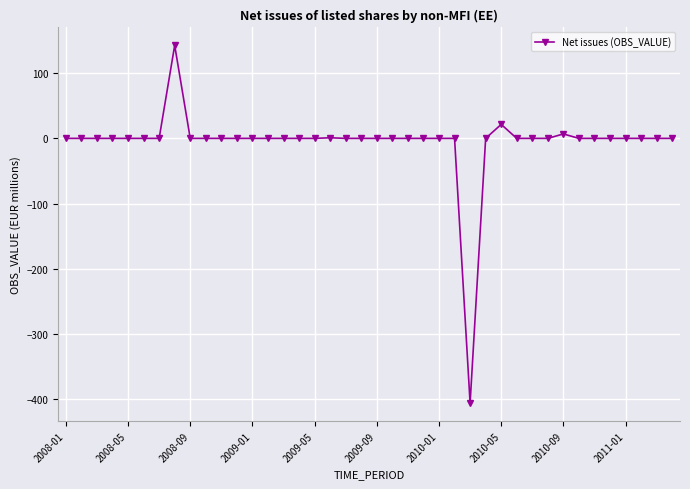

What is the smallest value displayed?

-405.6